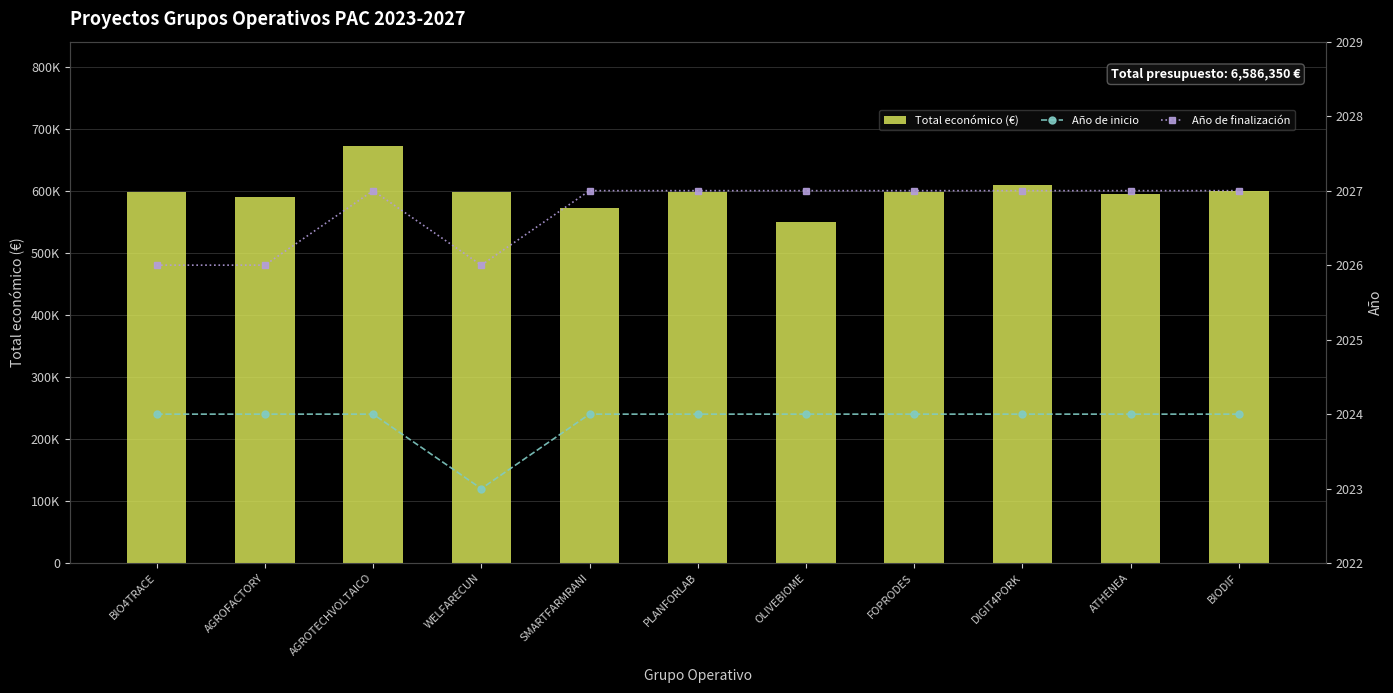

Count the number of categories in the chart.

11